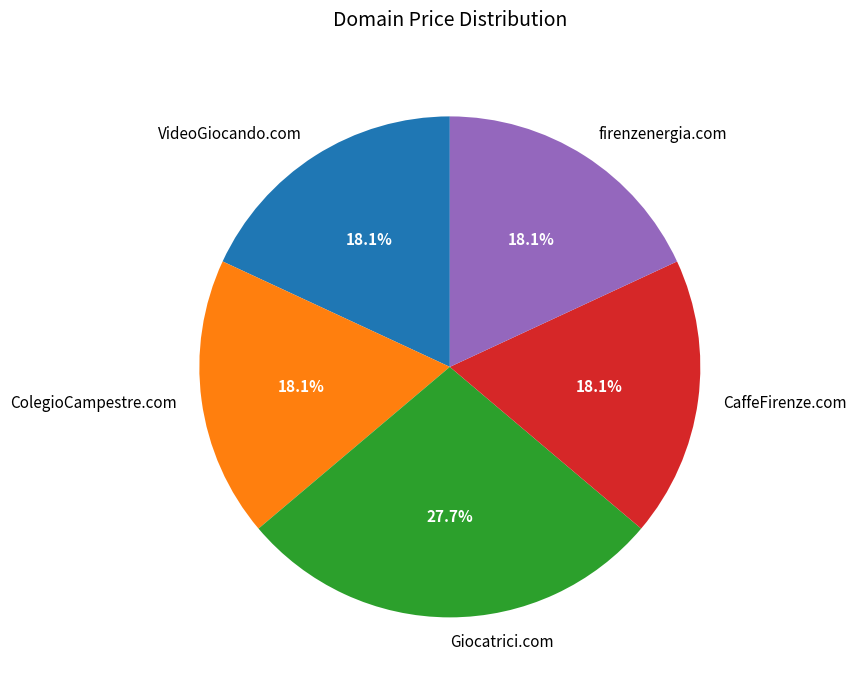

Do VideoGiocando.com and CaffeFirenze.com together represent more than half of the pie?

No